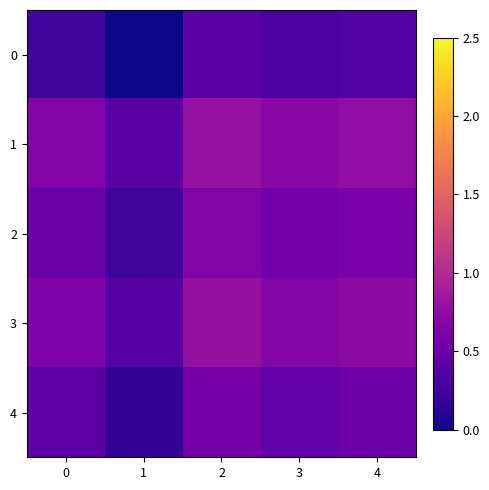

Count the number of data series in this chart.

5